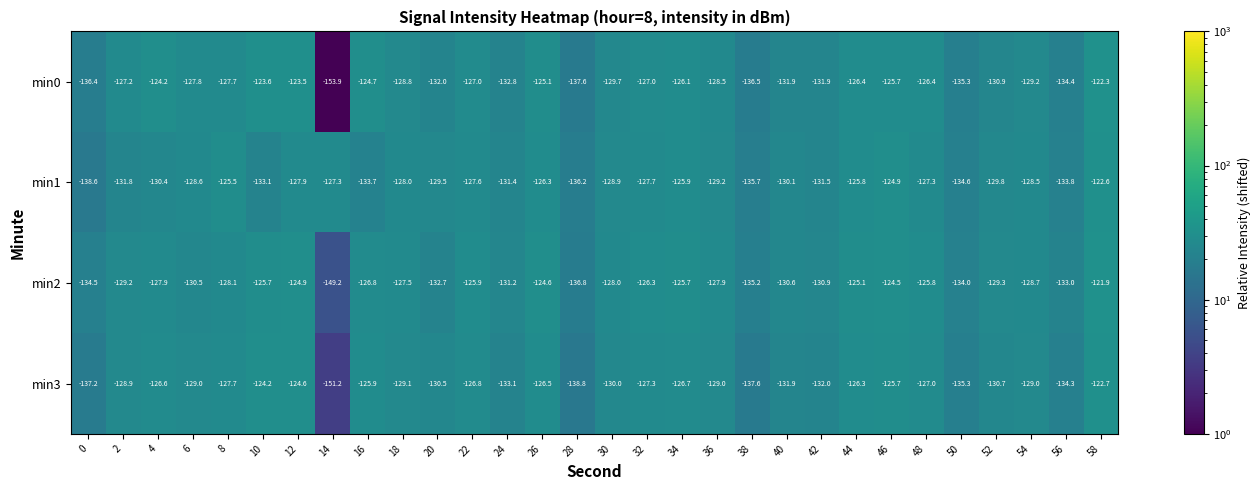

Rank the series at 58 from lowest to highest value.

min3, min1, min0, min2